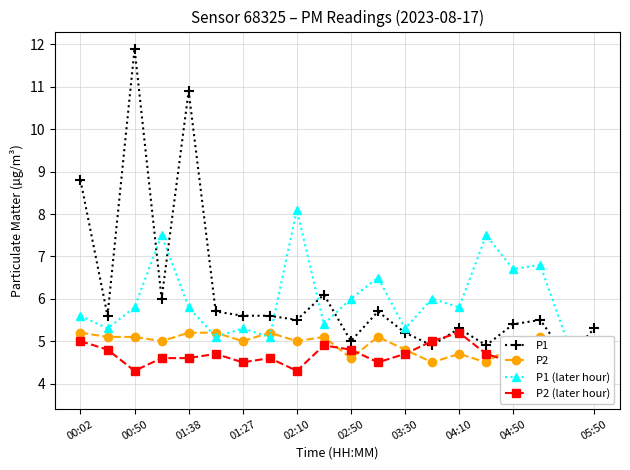

How many lines are shown in the chart?

4